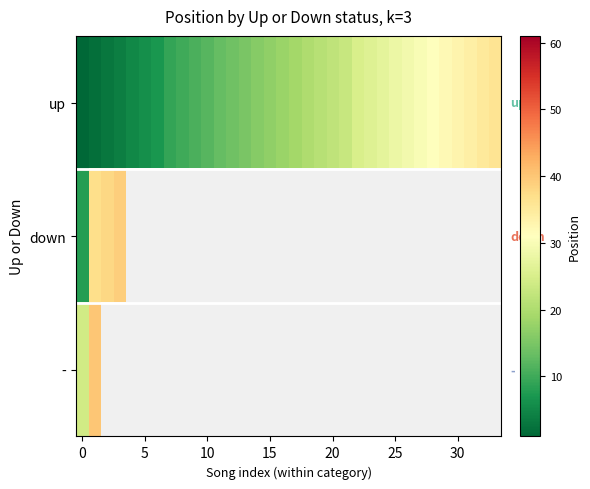

Count the number of categories in the chart.

34